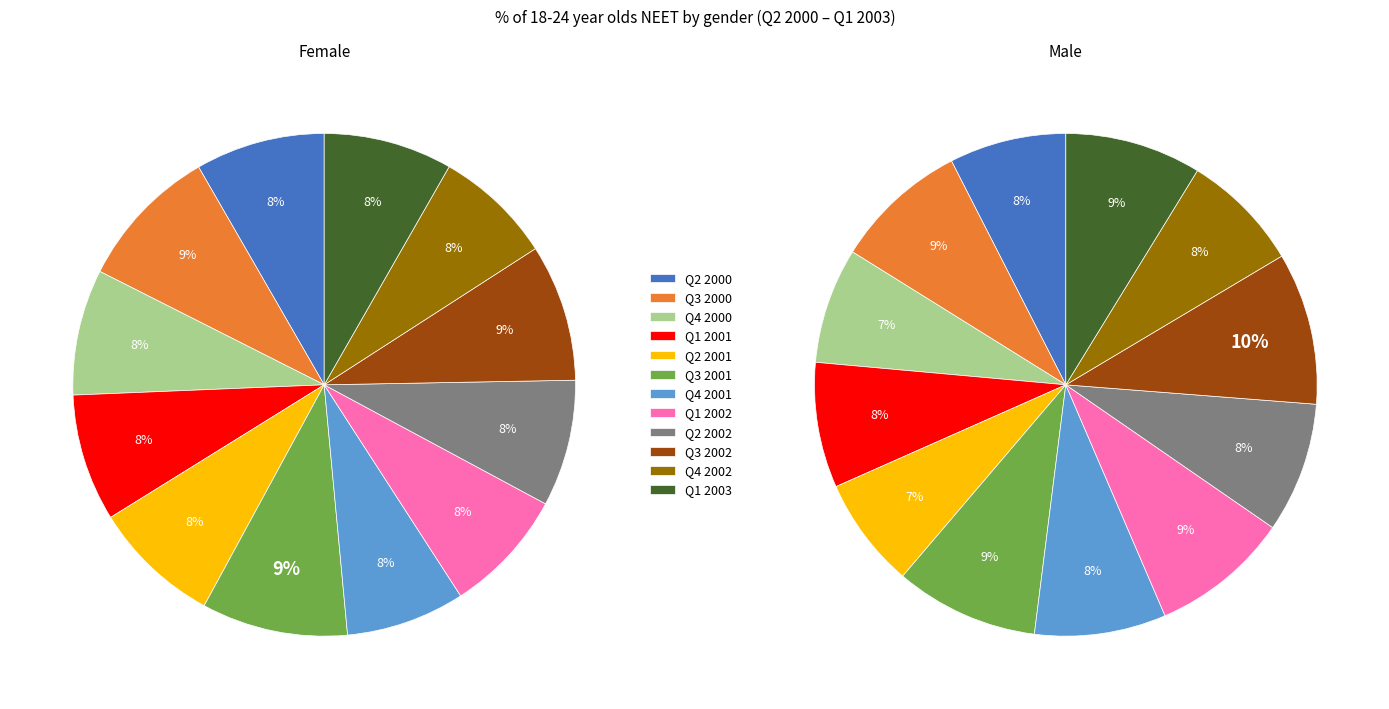

What is the smallest slice in the pie chart?

Q4 2002